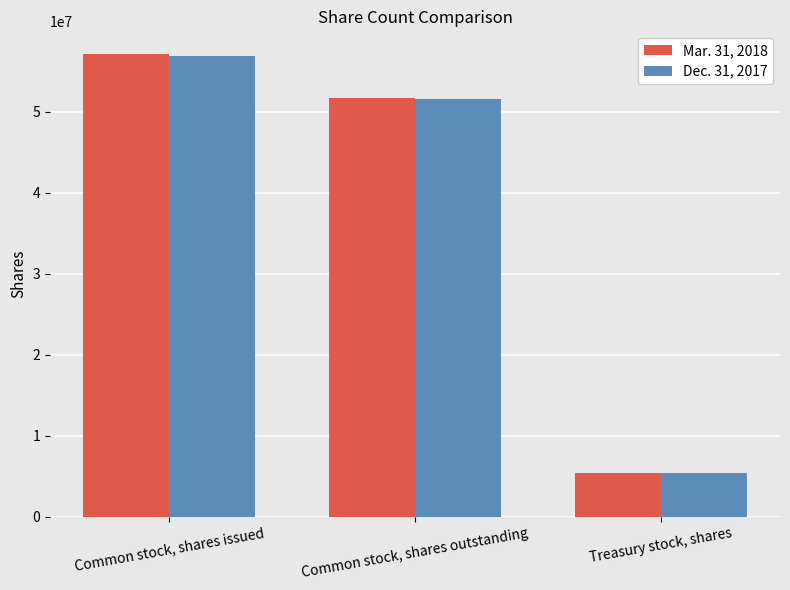

How many values in the Dec. 31, 2017 series are below 51509000?

1